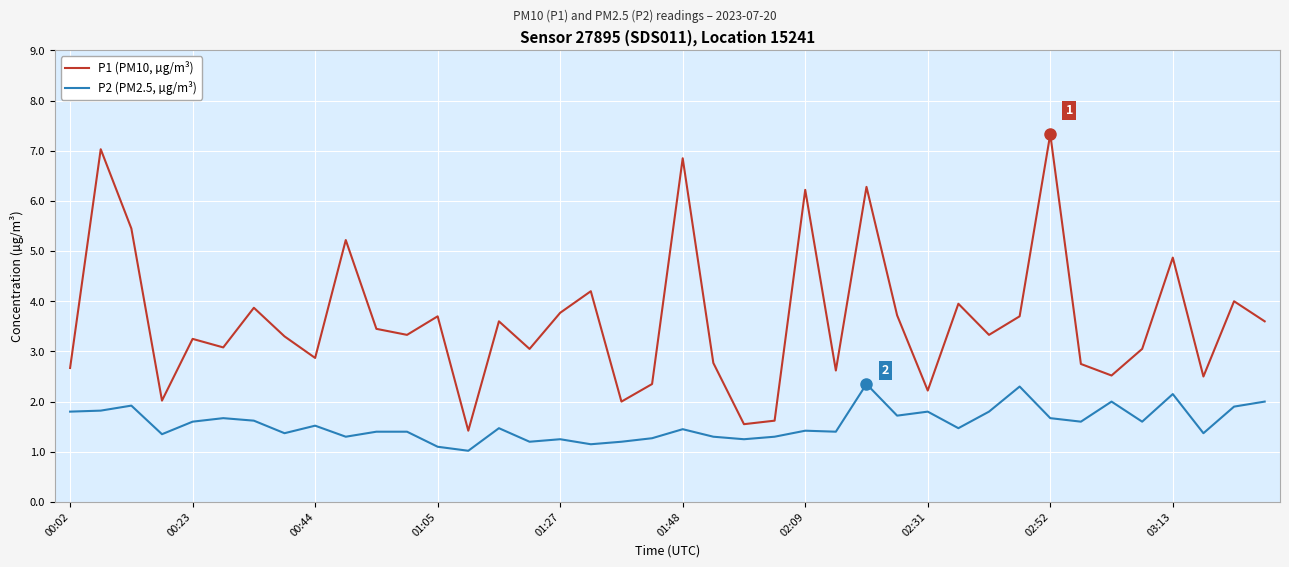

True or false: P2 (PM2.5, µg/m³) and P1 (PM10, µg/m³) intersect in this chart.

False